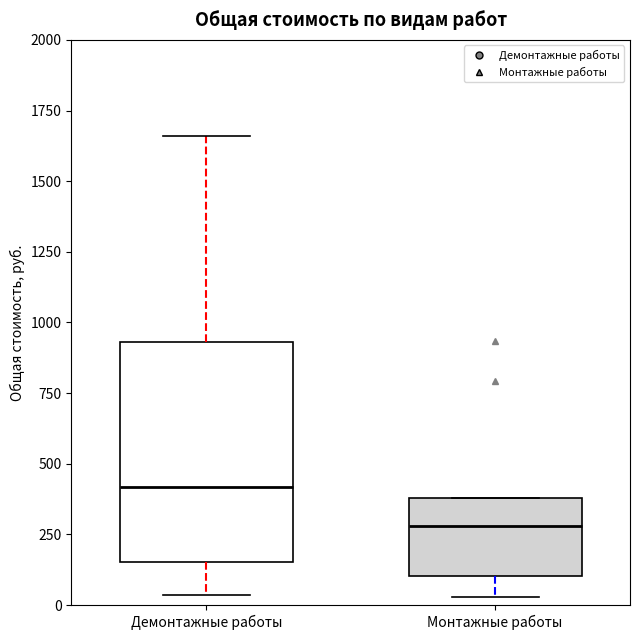

Which box is the tallest, from its lower edge to its upper edge?

Демонтажные работы